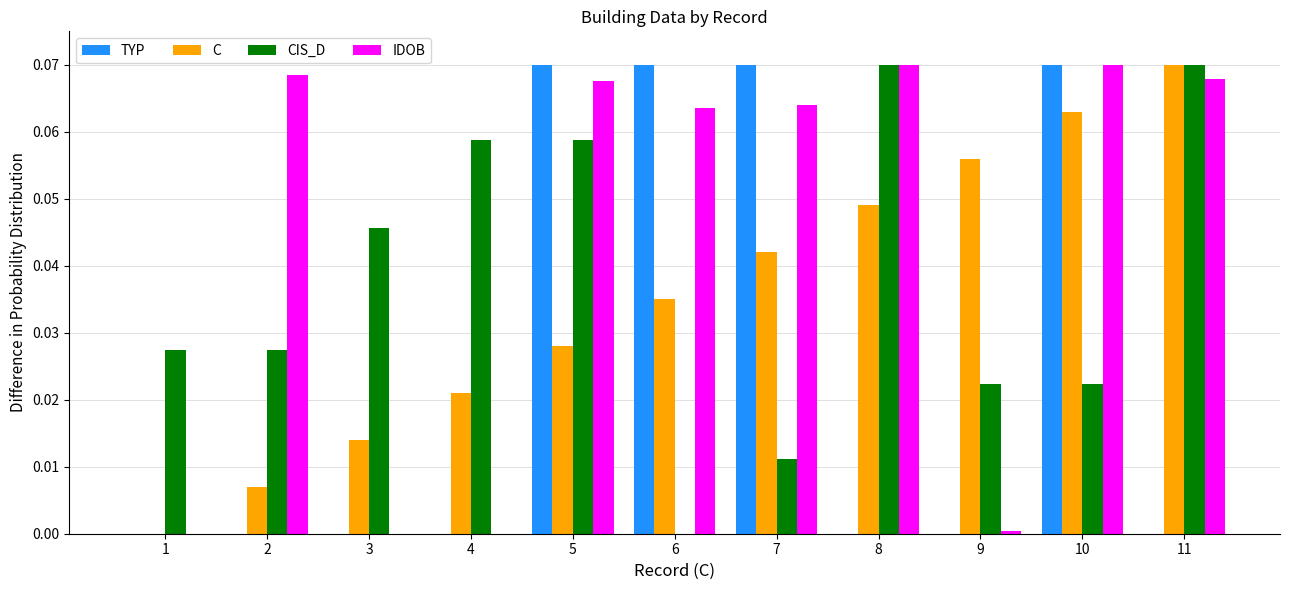

Are the bars horizontal?

No